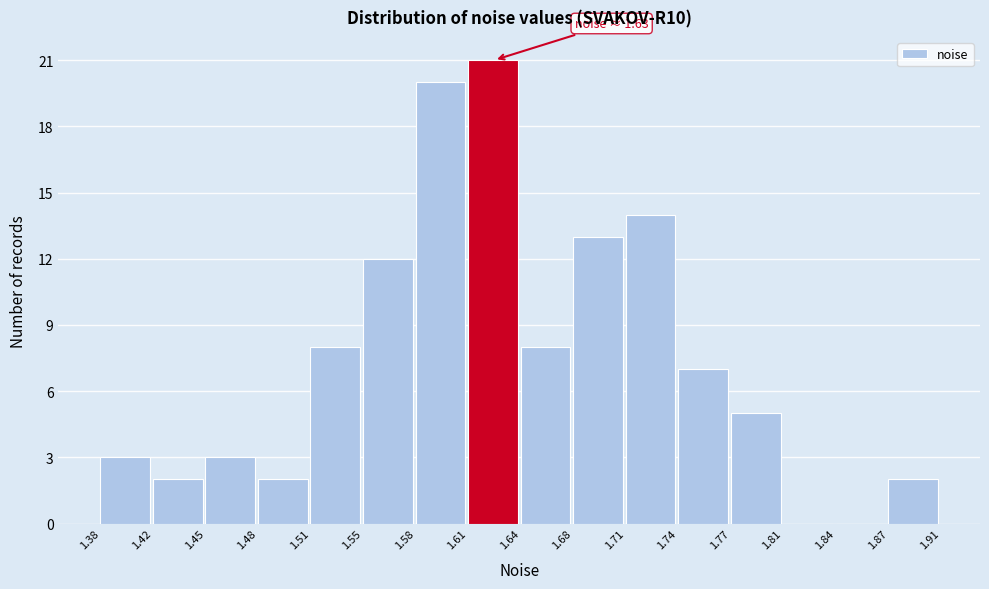

Over which range of the x-axis is the bar tallest?

1.61 to 1.64